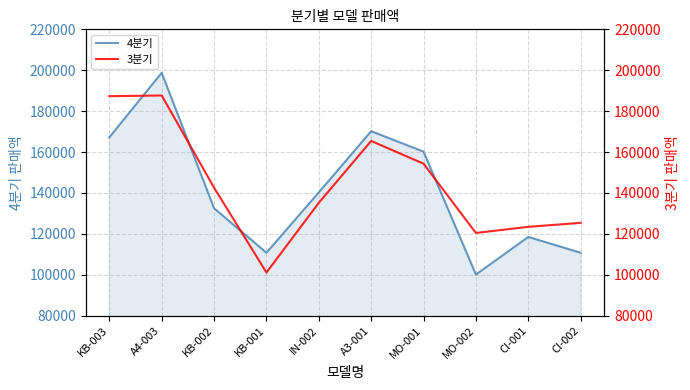

At CI-002, list the series in order from smallest to largest.

4분기, 3분기